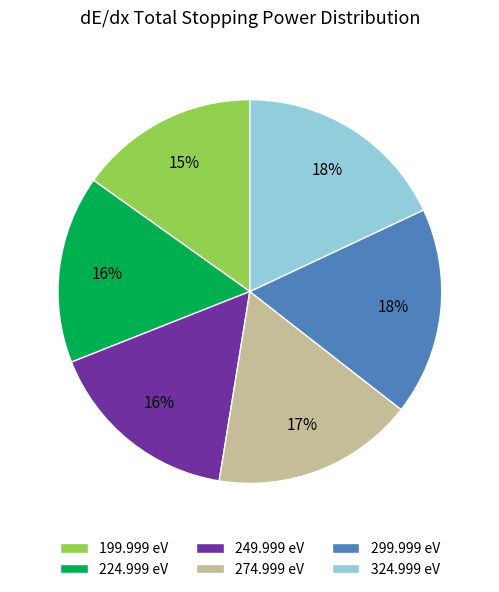

Is the sum of 324.999 eV and 199.999 eV greater than half?

No